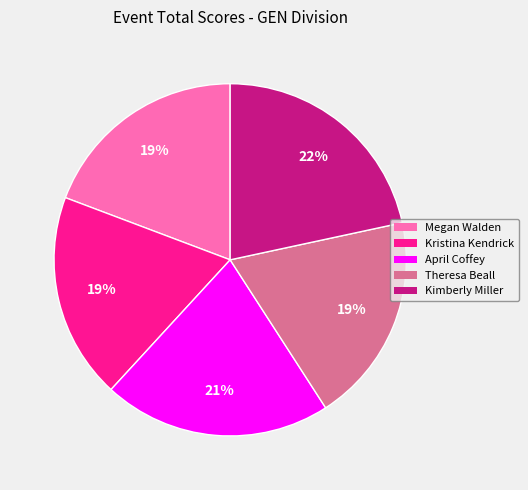

Combined, do April Coffey and Theresa Beall account for over 50%?

No